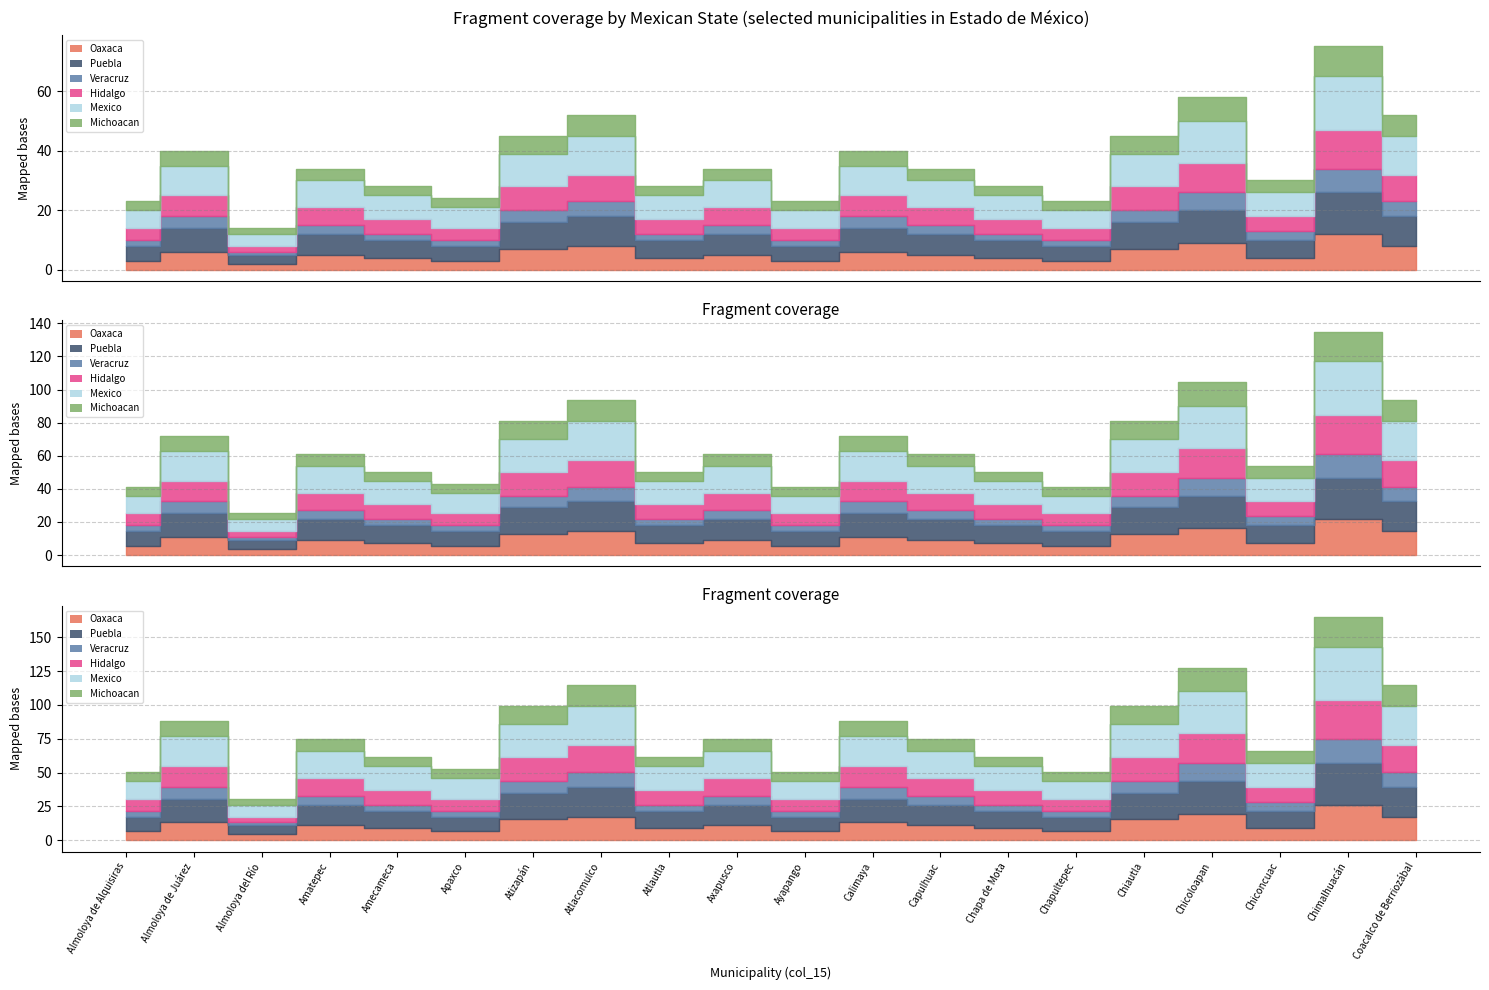

True or false: Mexico and Michoacan cross at least once.

False